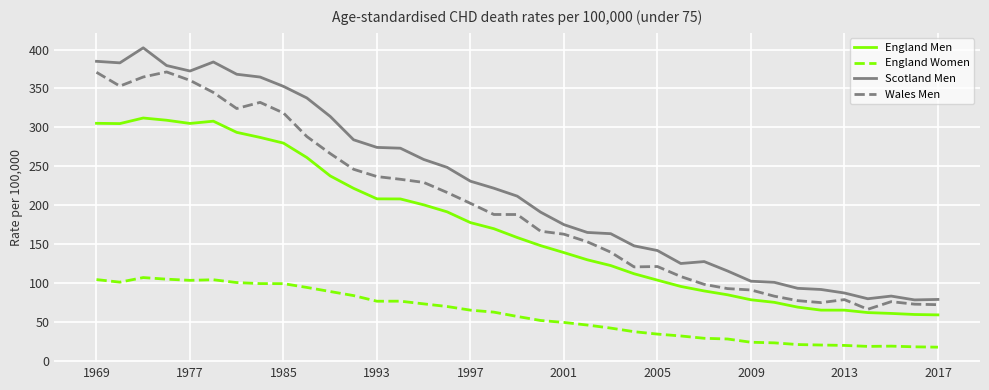

List the series in order of their overall mean, highest first.

Scotland Men, Wales Men, England Men, England Women